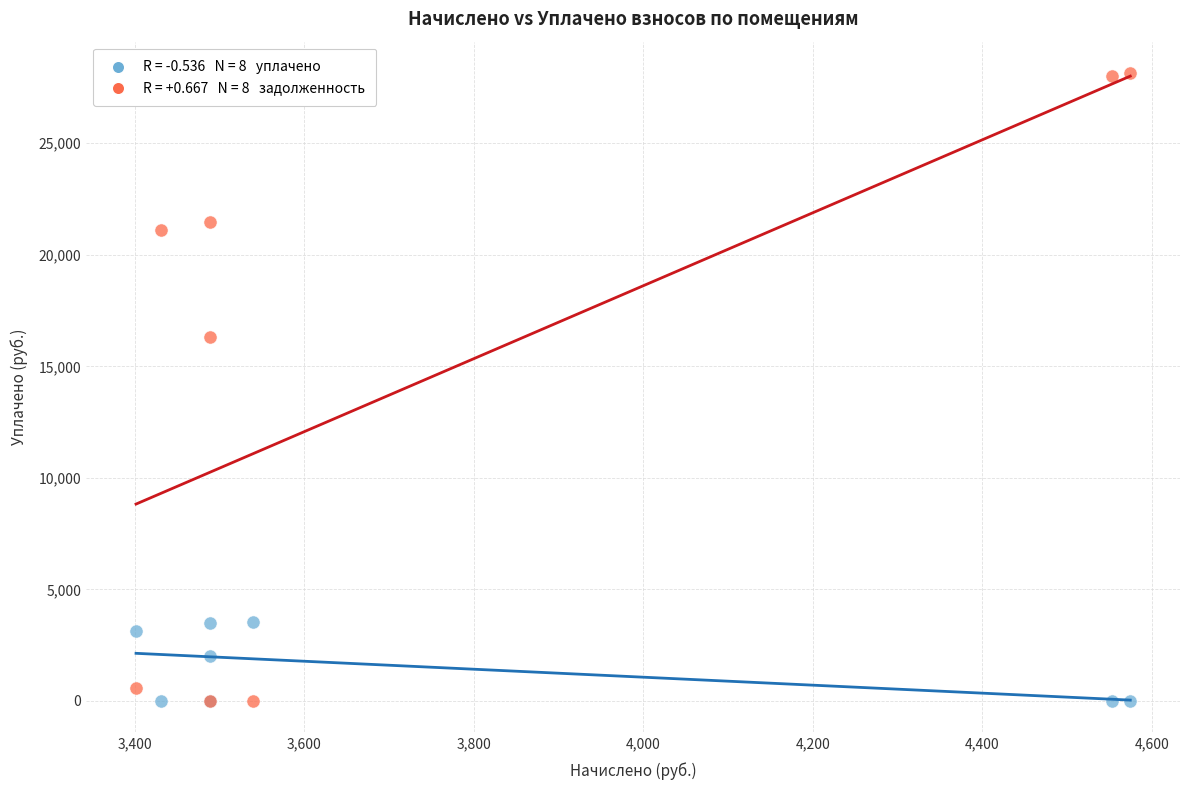

Across all series, what Y value is closest to 14073?

16333.5